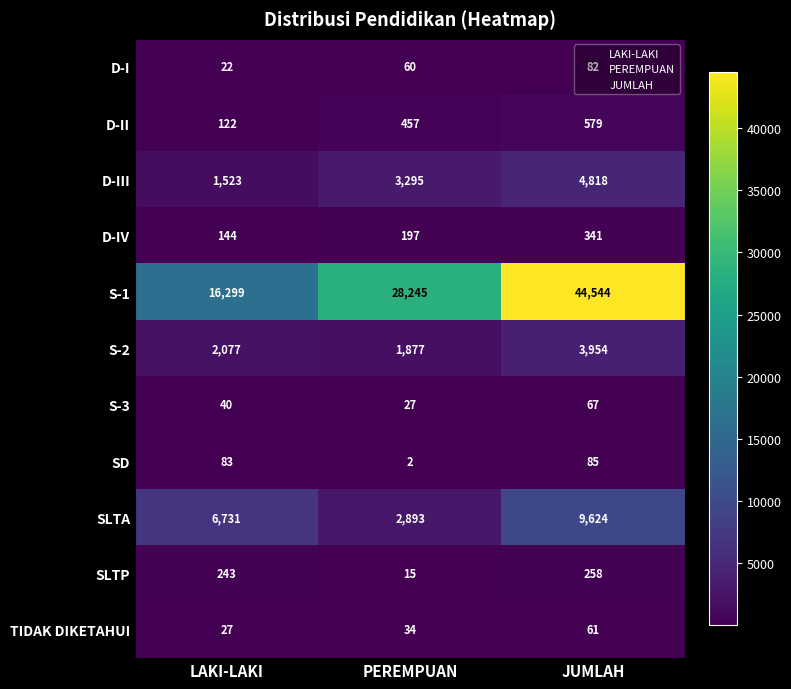

Count the S-3 values in the range 27 to 67.

3